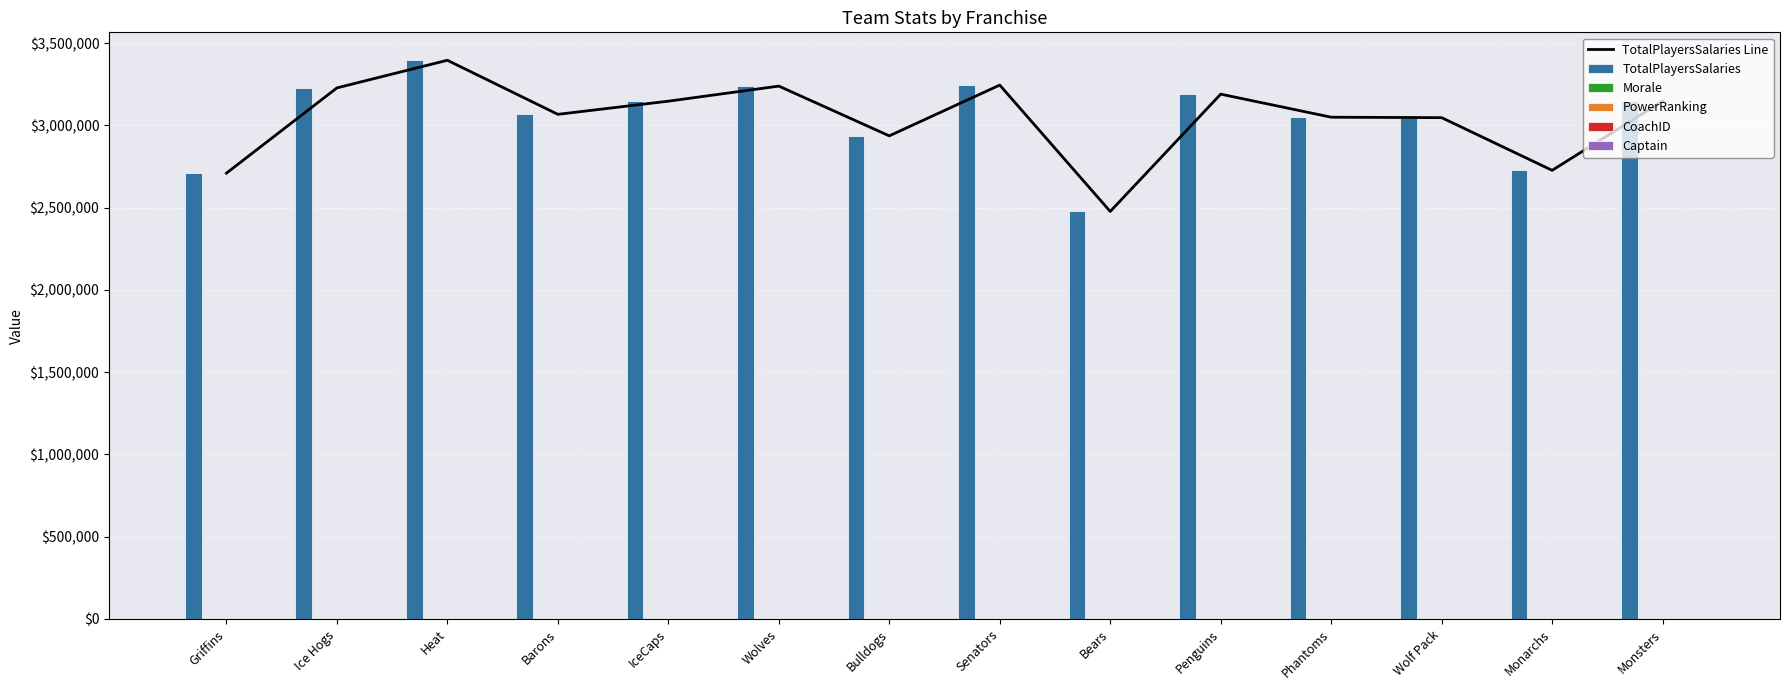

What is the greatest value displayed?

3395430